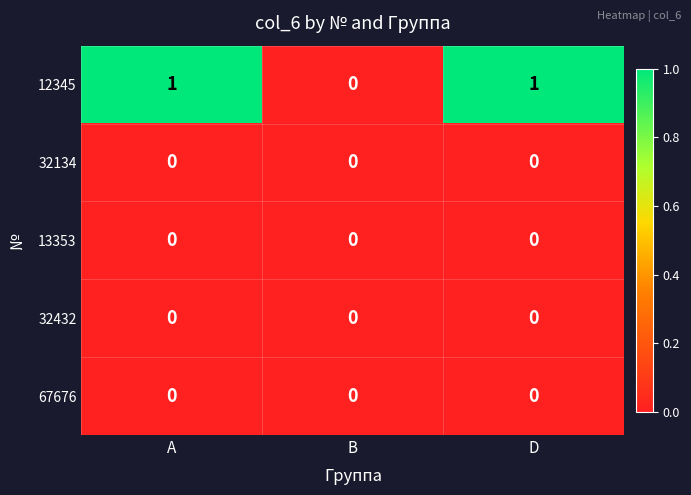

What is the difference between the highest and lowest values at D?

1